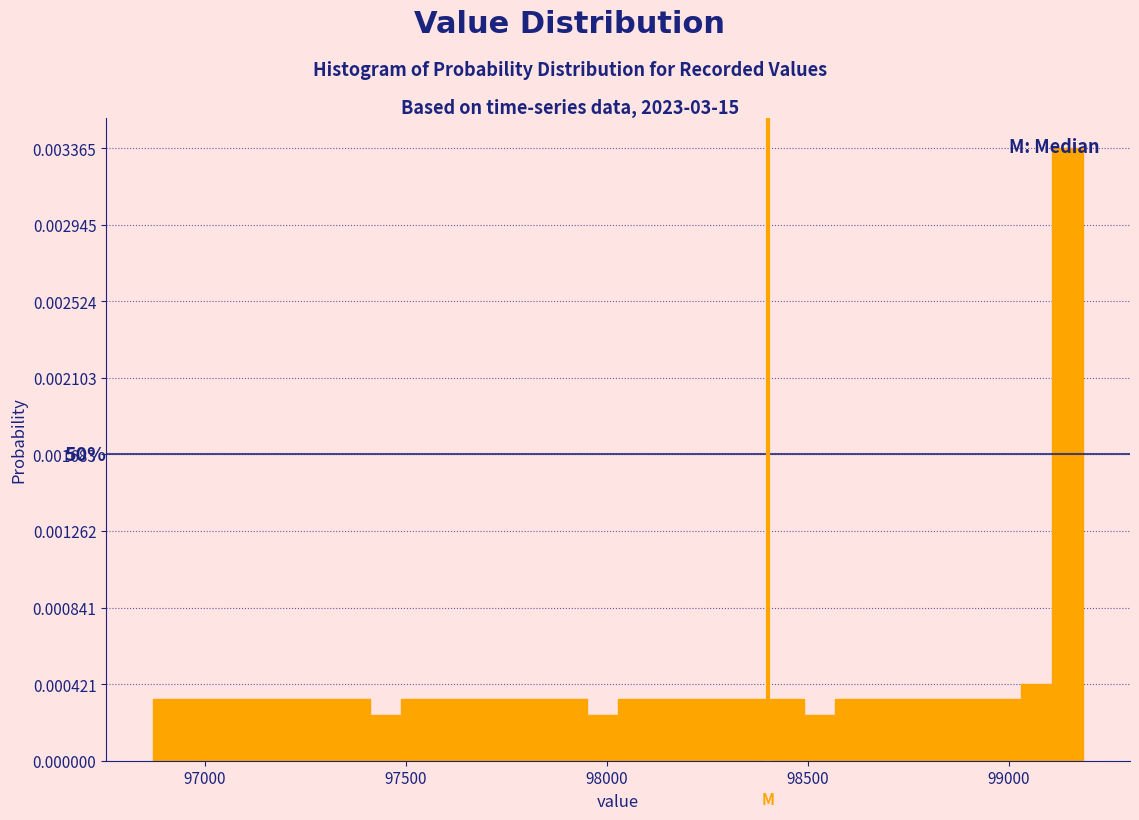

Read against the x-axis, roughly where is the centre of the tallest bar?

99150